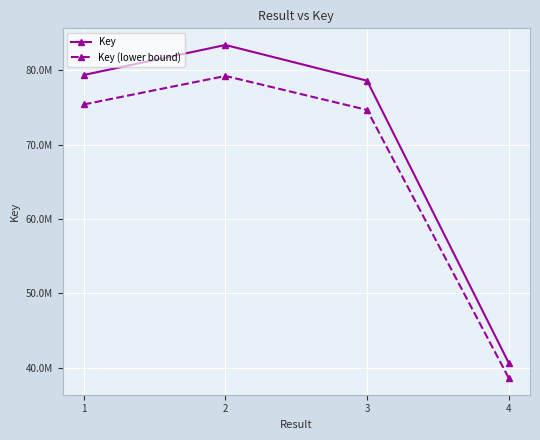

Where is the first local maximum for Key (lower bound)?

2